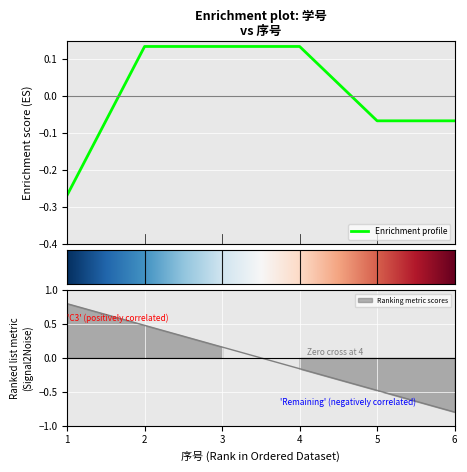

The chart shows a value of -0.1 at 6. True or false?

True